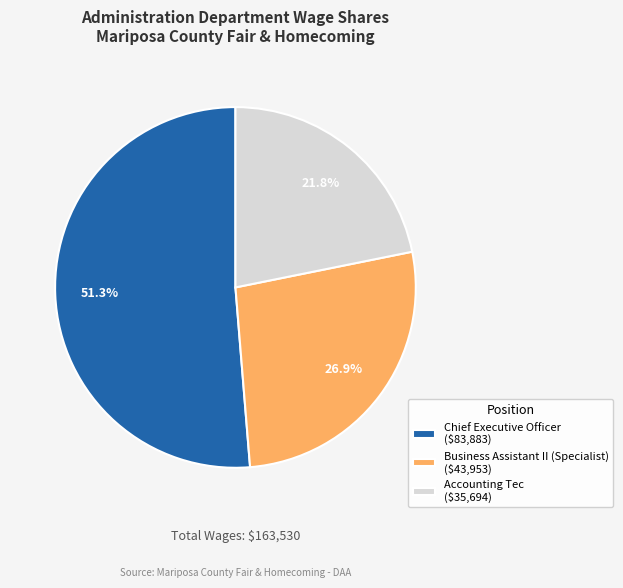

Do Accounting Tec and Business Assistant II (Specialist) together represent more than half of the pie?

No